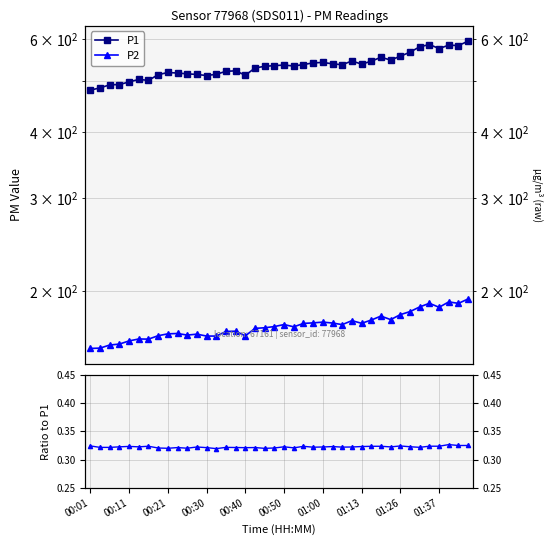

In P2, how many points are higher than both neighbors (excluding endpoints)?

10